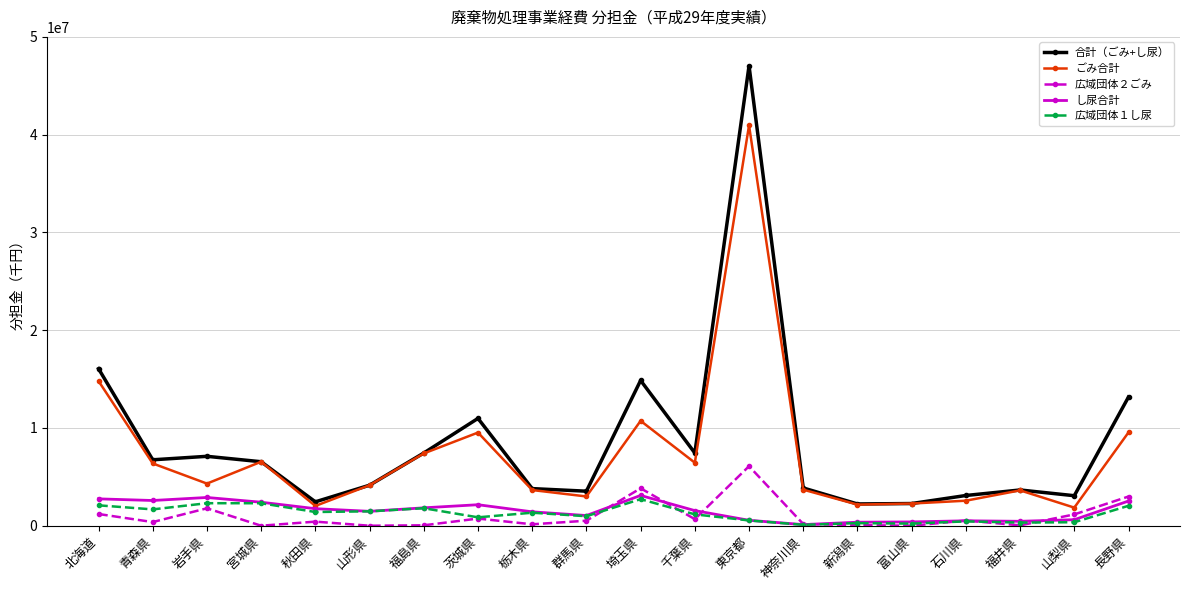

How many distinct data groups are displayed?

5